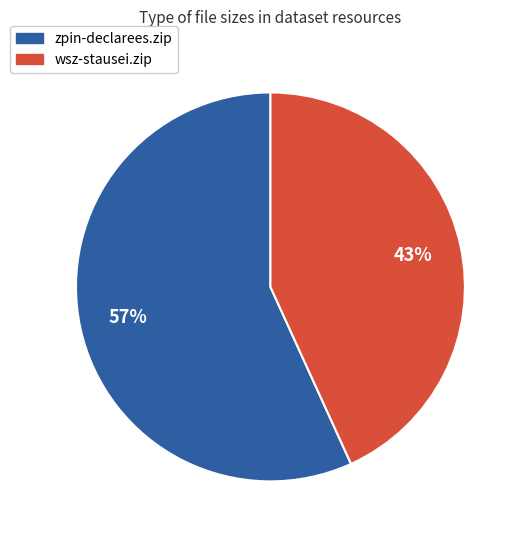

Which slice is the smallest?

wsz-stausei.zip